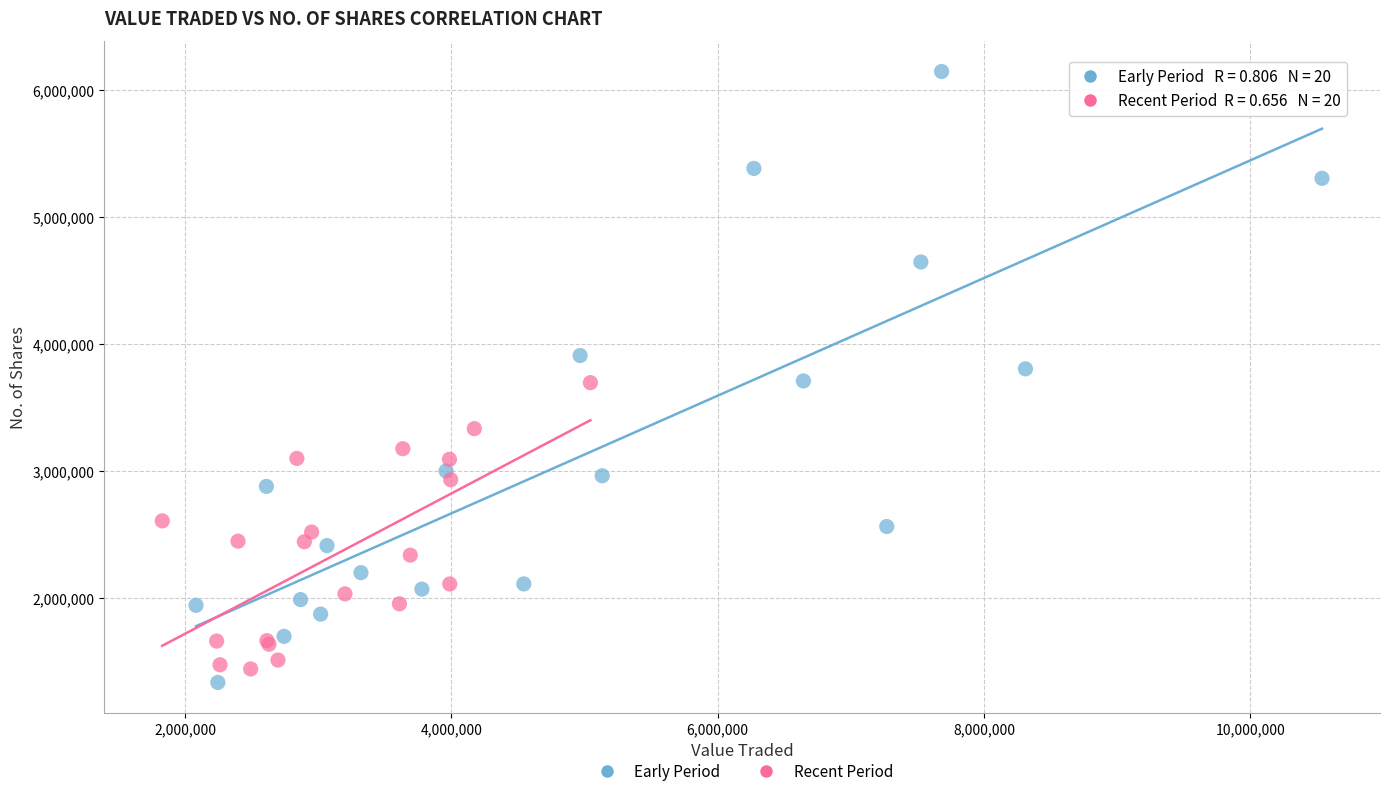

Which series has the widest spread of Y values?

Early Period